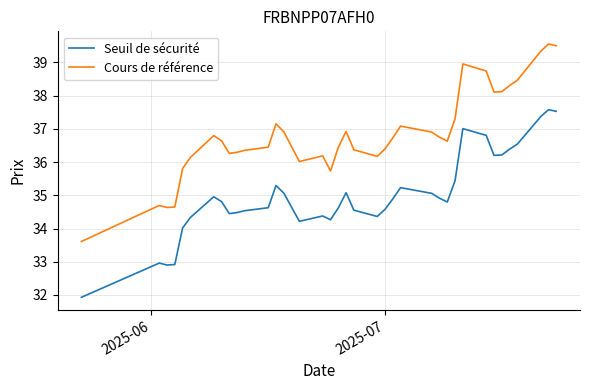

What is the maximum value for Cours de référence?

39.6